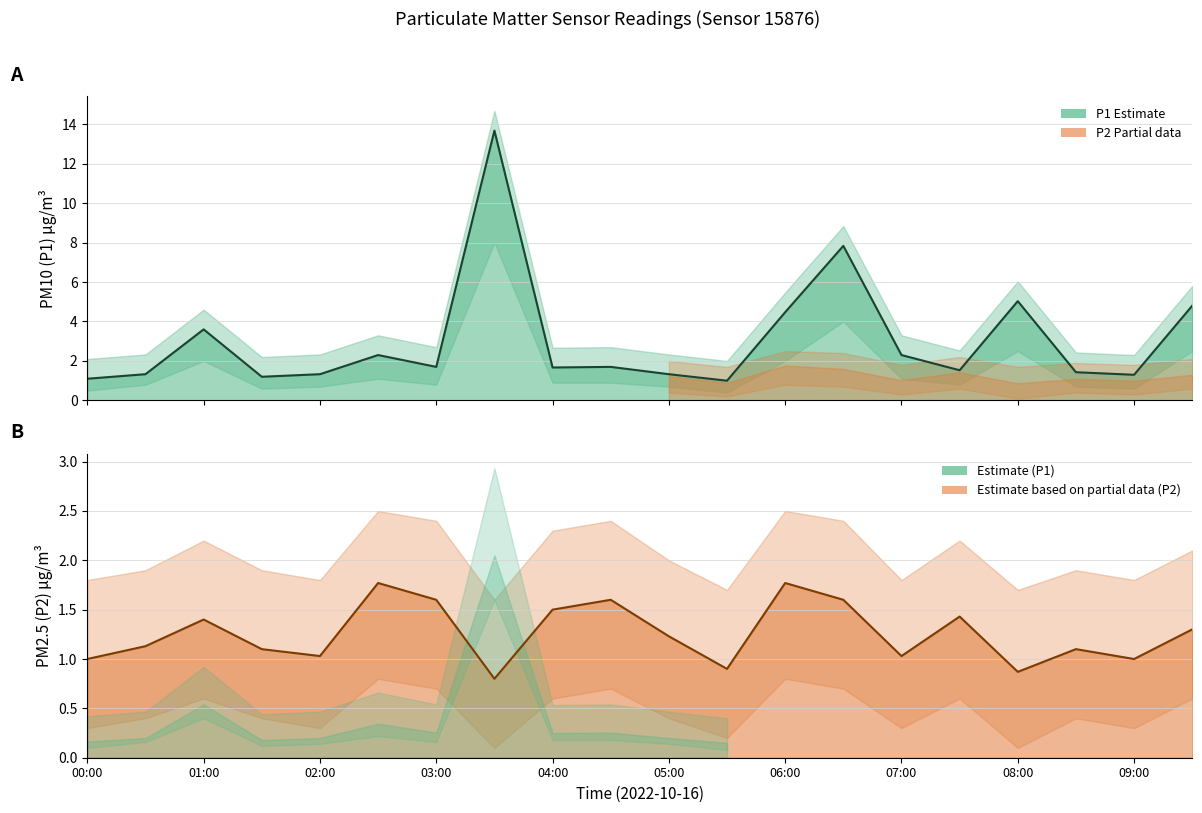

Reading left to right, what are all the values shown in this chart?

P1 line: 1.1	1.3	3.6	1.2	1.3	2.3	1.7	13.7	1.7	1.7	1.3	1.0	4.5	7.8	2.3	1.5	5.0	1.4	1.3	4.8
P2 line: 1.0	1.1	1.4	1.1	1.0	1.8	1.6	0.8	1.5	1.6	1.2	0.9	1.8	1.6	1.0	1.4	0.9	1.1	1.0	1.3